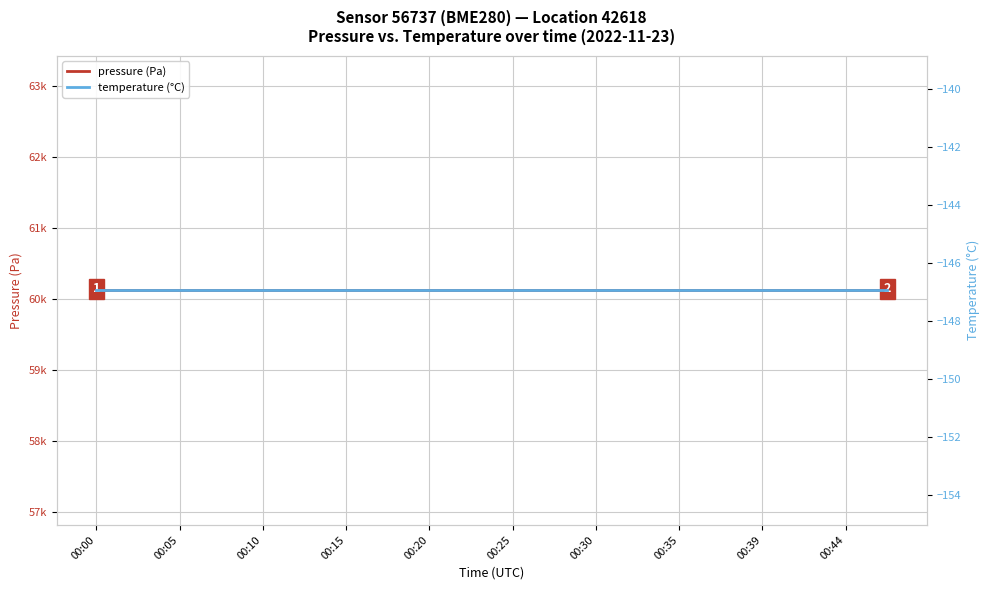

Is the value of pressure (Pa) at 00:10 greater than the value of temperature (°C) at 00:30?

Yes